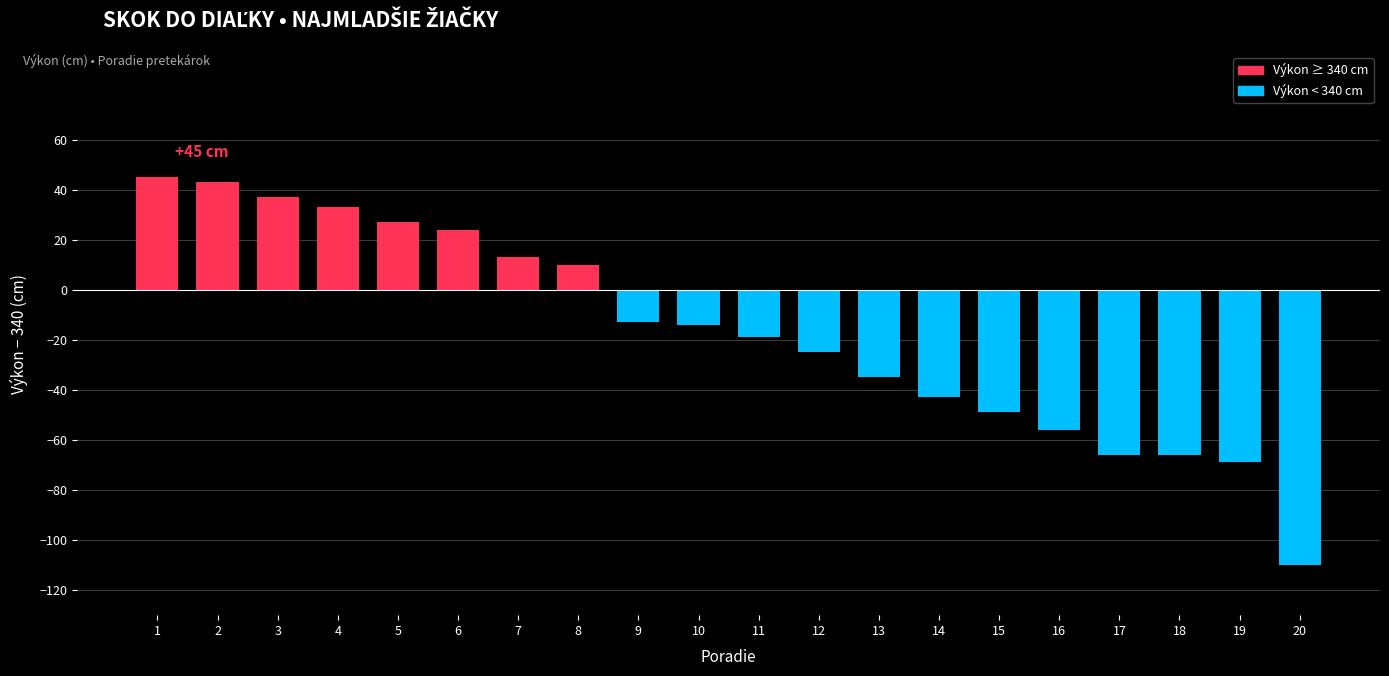

Reading right to left, what are all the values shown in this chart?

20=-110	19=-69	18=-66	17=-66	16=-56	15=-49	14=-43	13=-35	12=-25	11=-19	10=-14	9=-13	8=10	7=13	6=24	5=27	4=33	3=37	2=43	1=45